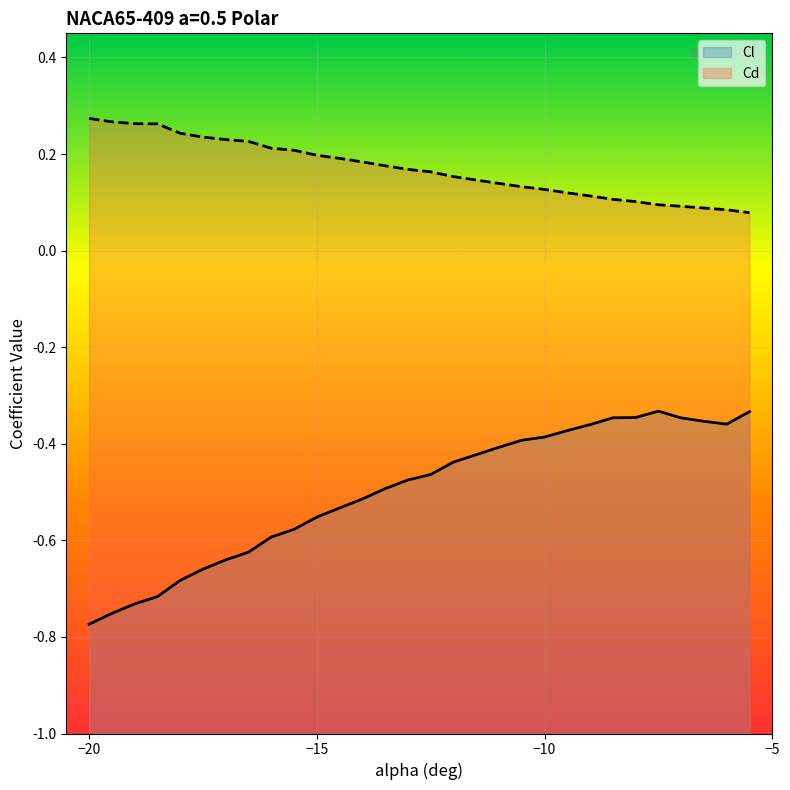

Is it true that Cd equals 0.0 at -14.5?

False